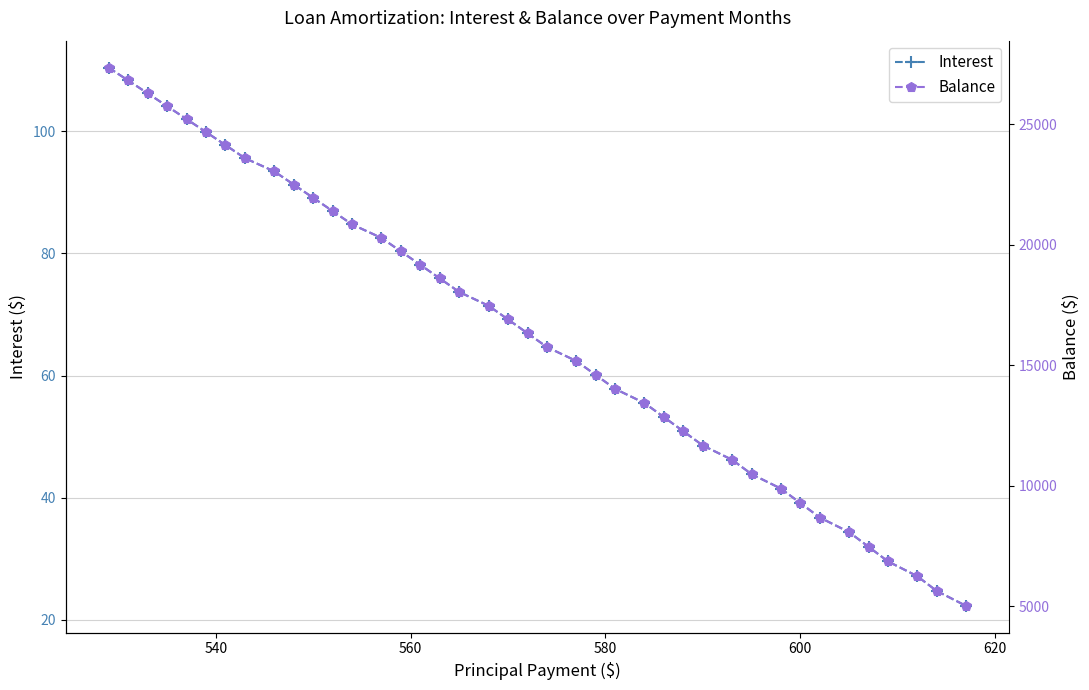

True or false: Interest has more than 1 points higher than both neighbors.

False